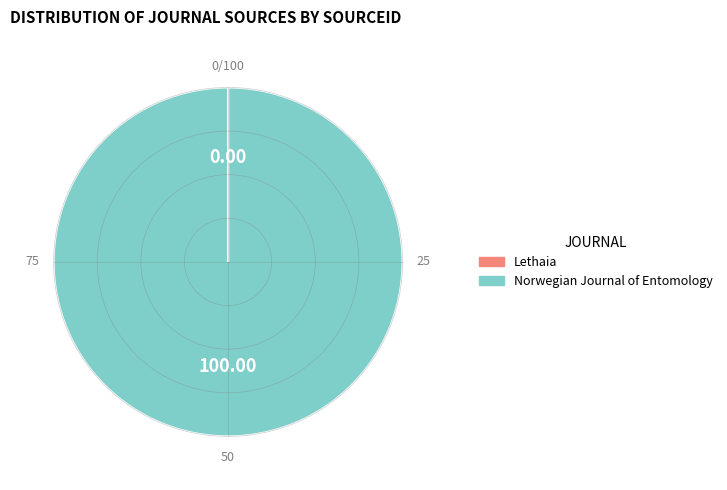

Is there any slice that represents more than half of the pie?

Yes